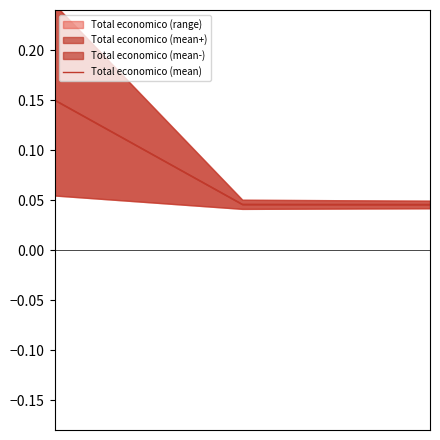

What is the sum of all values?

0.2